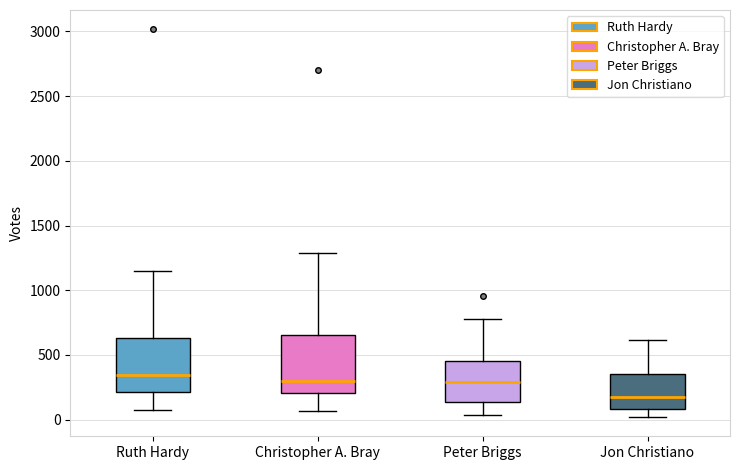

Reading left to right, transcribe this box plot: for each box, give where its median line is, the range the box spans, and where its two whiskers end, as read against the y-axis. The values are not printed on the chart, so give them approximately, as read against the axis.

Ruth Hardy: median 350, box 200 to 650, whiskers 100 to 1150
Christopher A. Bray: median 300, box 200 to 650, whiskers 50 to 1300
Peter Briggs: median 300, box 150 to 450, whiskers 50 to 800
Jon Christiano: median 200, box 100 to 350, whiskers 0 to 600